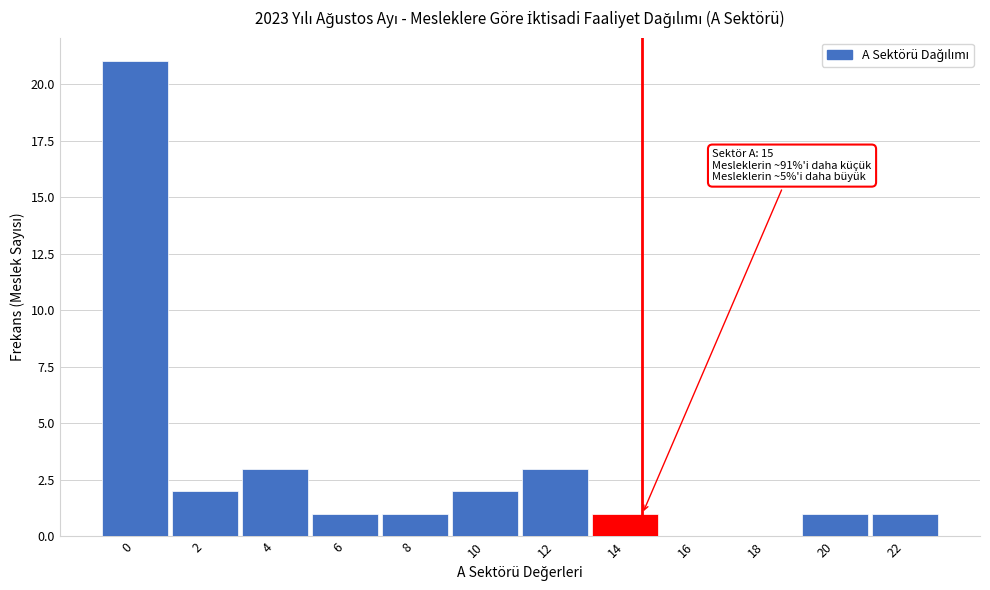

Reading left to right, transcribe all the data shown in this chart.

0=21	2=2	4=3	6=1	8=1	10=2	12=3	14=1	16=0	18=0	20=1	22=1